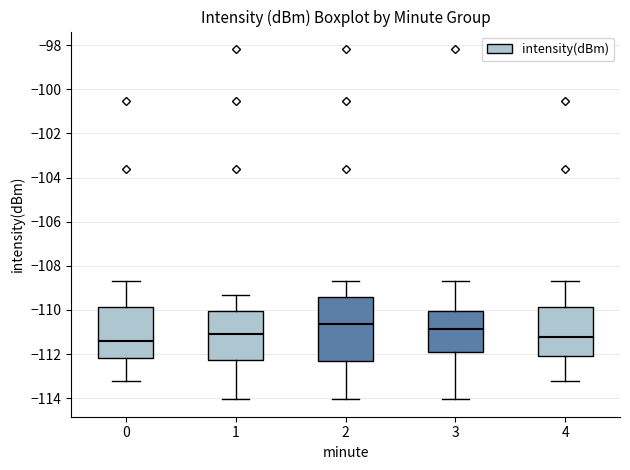

Reading left to right, read every box against the y-axis: the position of its median line, the range the box covers, and the ends of its whiskers. The values are not printed on the chart, so give them approximately, as read against the axis.

0: median -111.4, box -112.2 to -109.8, whiskers -113.2 to -108.6
1: median -111.0, box -112.2 to -110.0, whiskers -114.0 to -109.4
2: median -110.6, box -112.2 to -109.4, whiskers -114.0 to -108.6
3: median -110.8, box -112.0 to -110.0, whiskers -114.0 to -108.6
4: median -111.2, box -112.0 to -109.8, whiskers -113.2 to -108.6